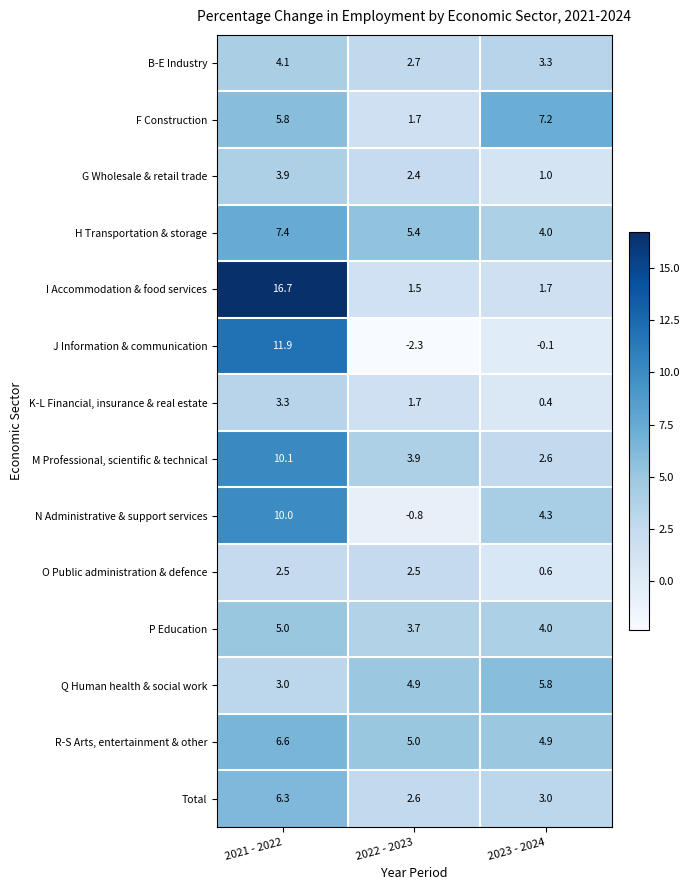

What is the total value across all series at 2023 - 2024?

42.7